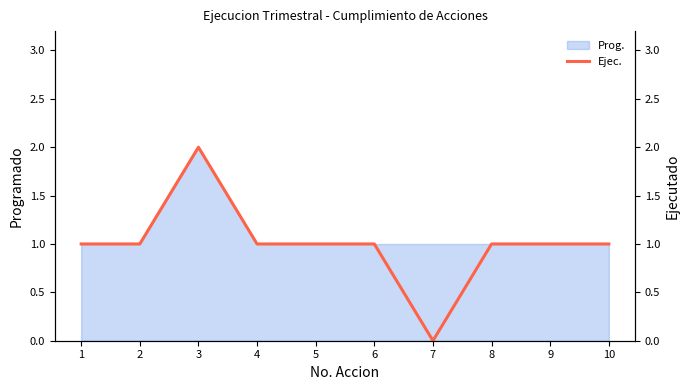

Which label corresponds to the largest value in the chart?

3